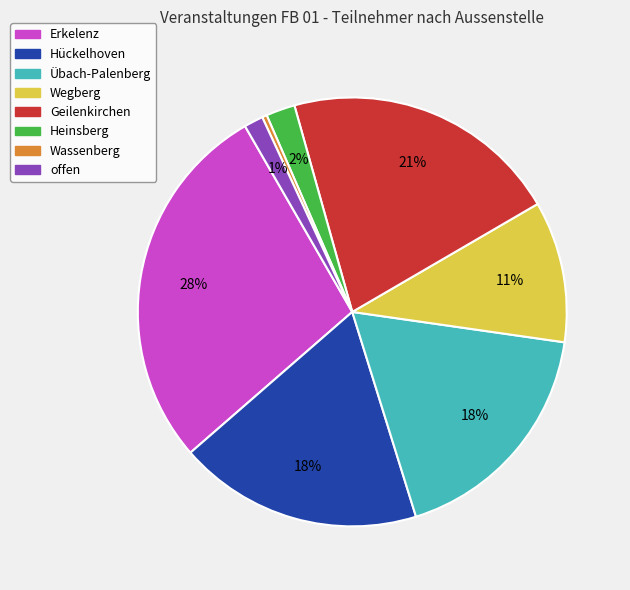

Count the number of slices in the pie.

8